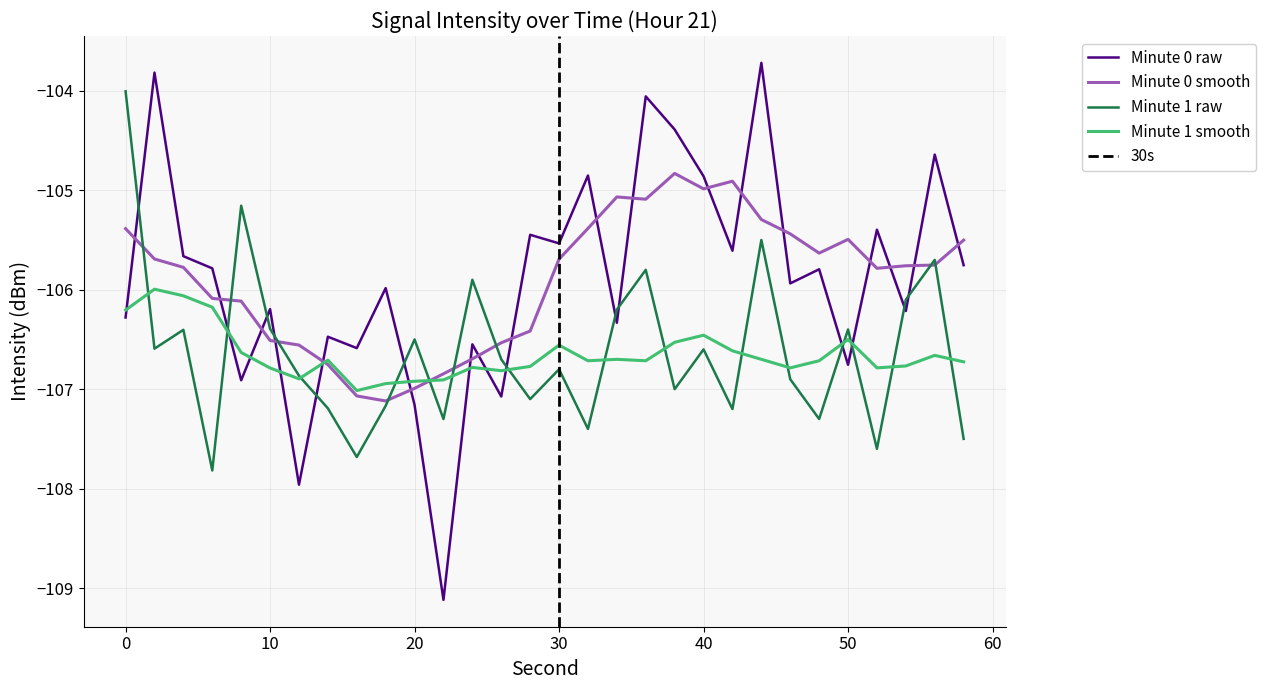

How many points are higher than both their immediate neighbors (excluding endpoints)?

12